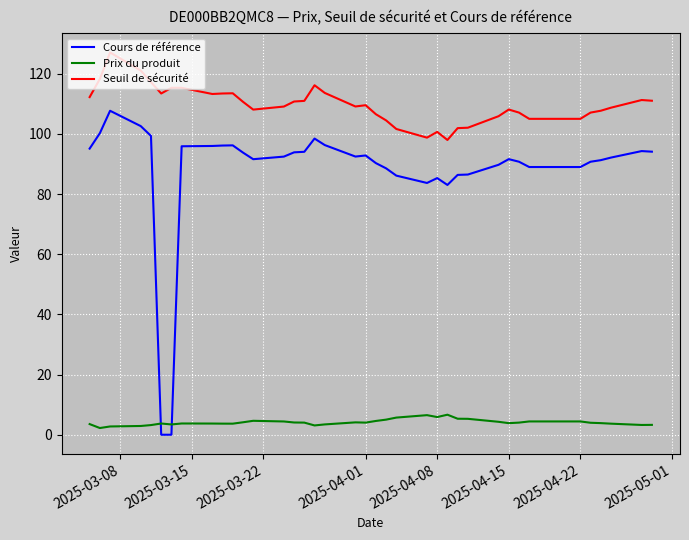

True or false: Seuil de sécurité and Cours de référence intersect in this chart.

False